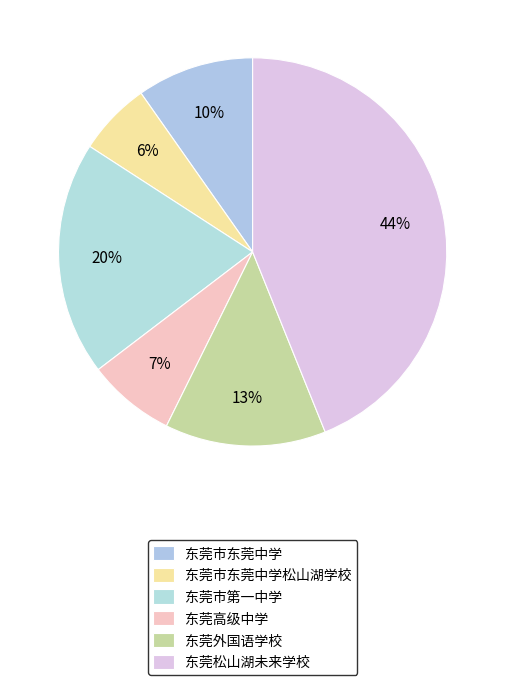

How many segments does this pie chart have?

6